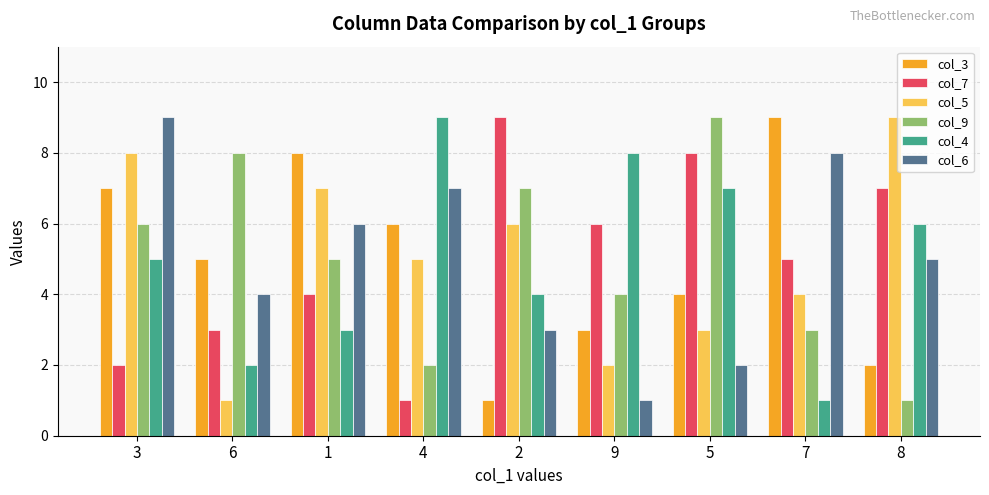

What is the difference between the second highest and minimum values in the col_5 series?

7